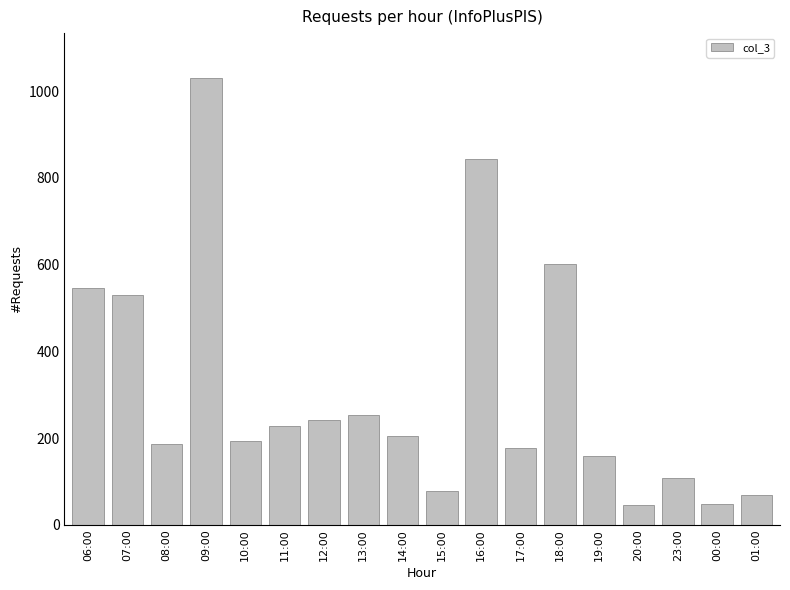

What is the label of the 11th bar from the left?

16:00